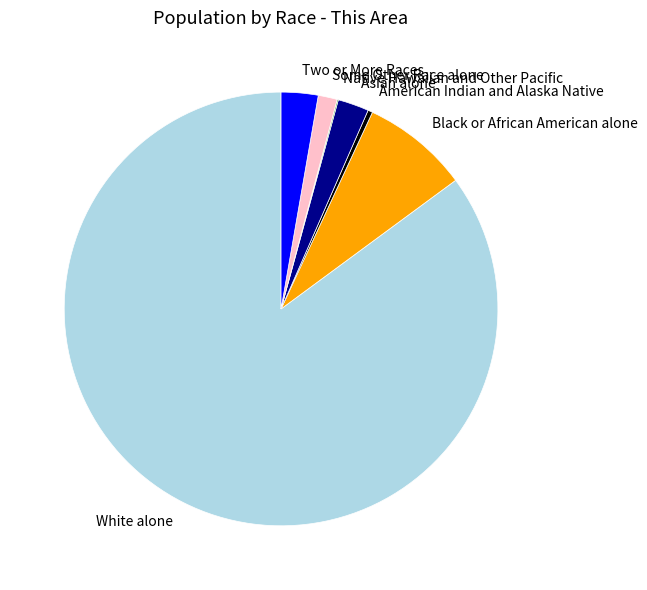

Does White alone represent more than half of the total?

Yes